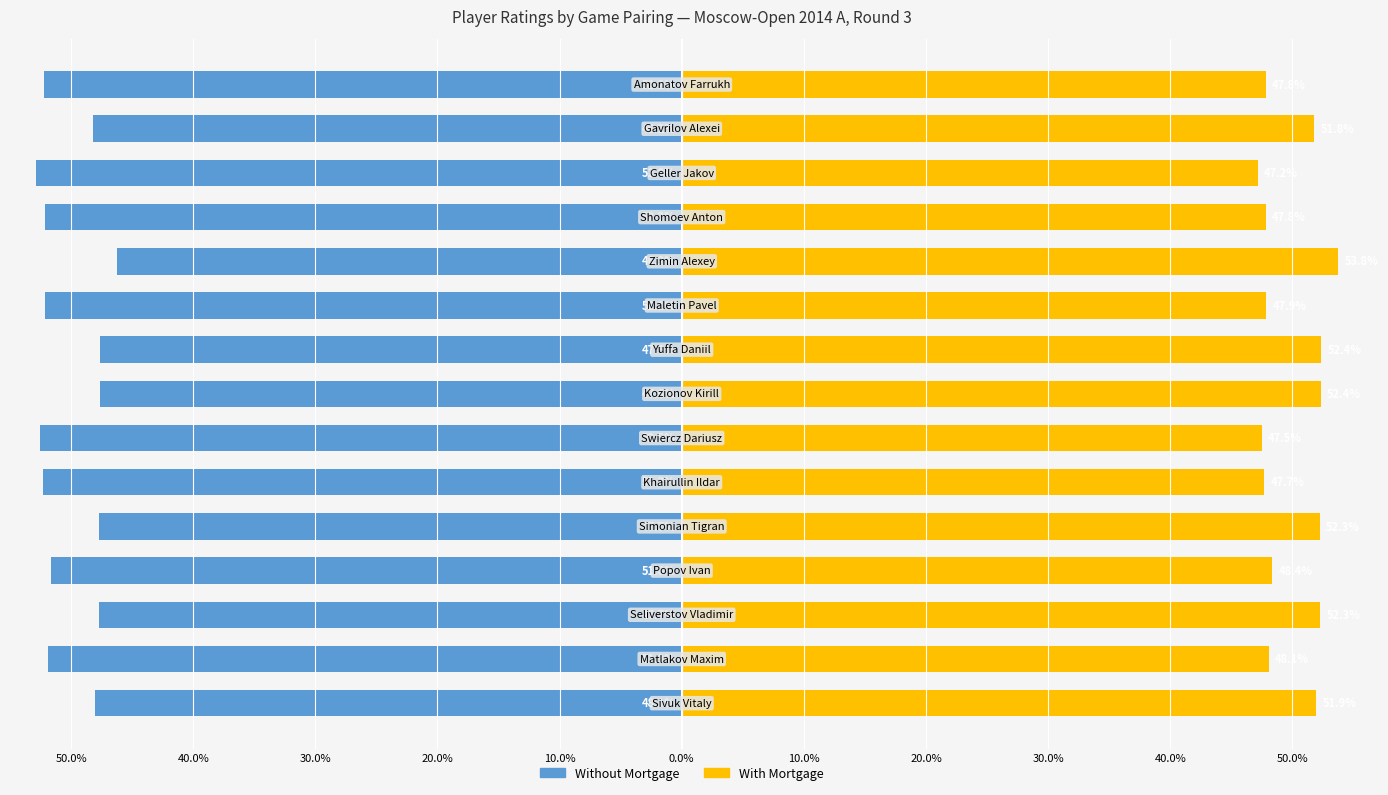

Is it true that Without Mortgage equals -46.2 at 50.0%?

True